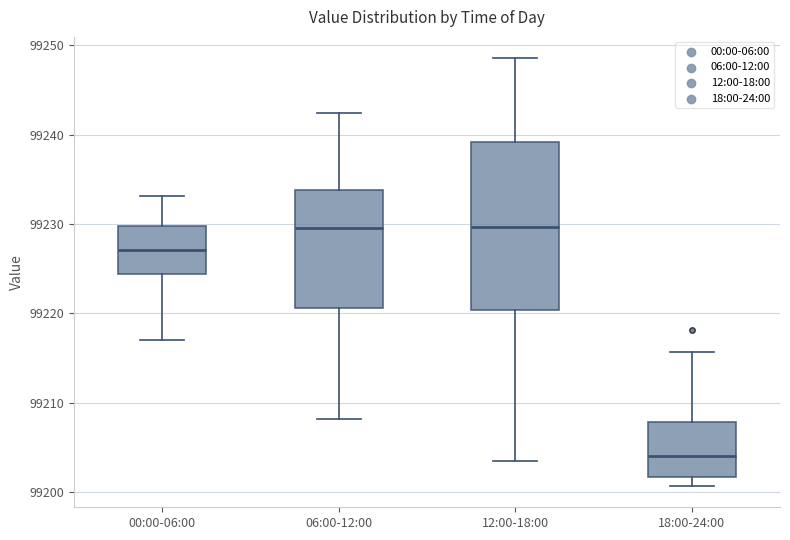

Where does the upper whisker of the box for 00:00-06:00 end on the y-axis? The values are not printed on the chart, so give them approximately, as read against the axis.

99233